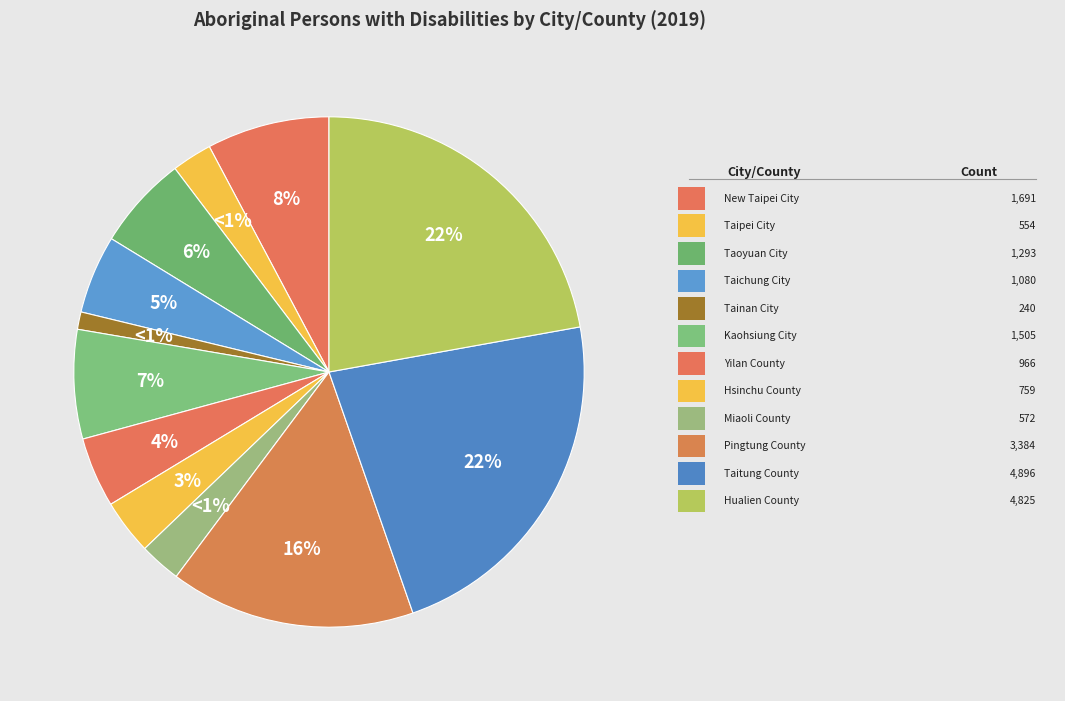

How many segments does this pie chart have?

12